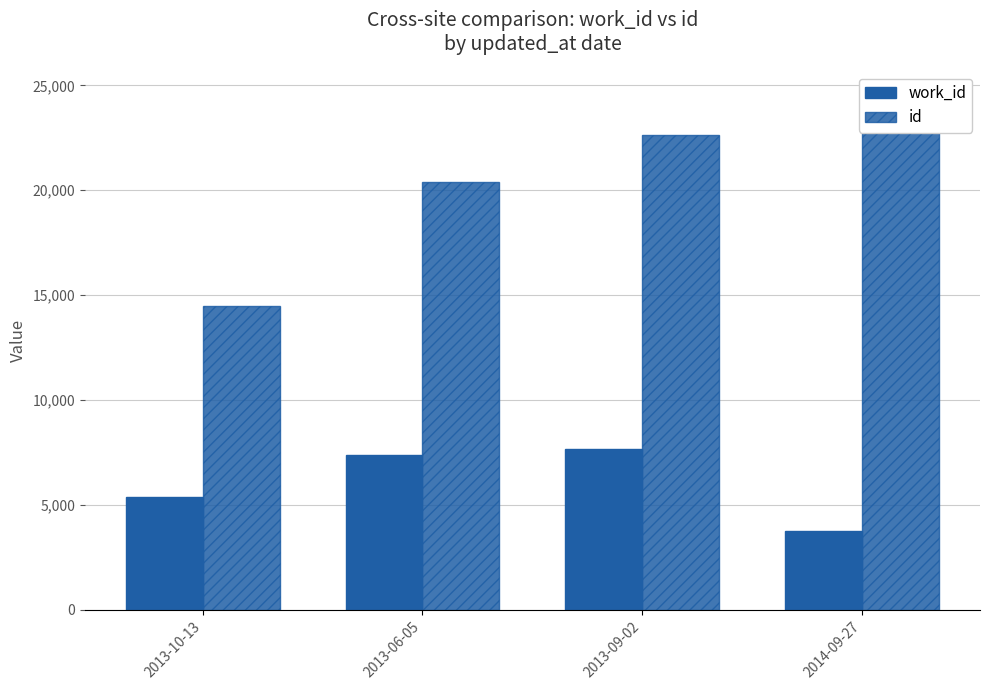

What are all the series names shown in the legend?

work_id, id